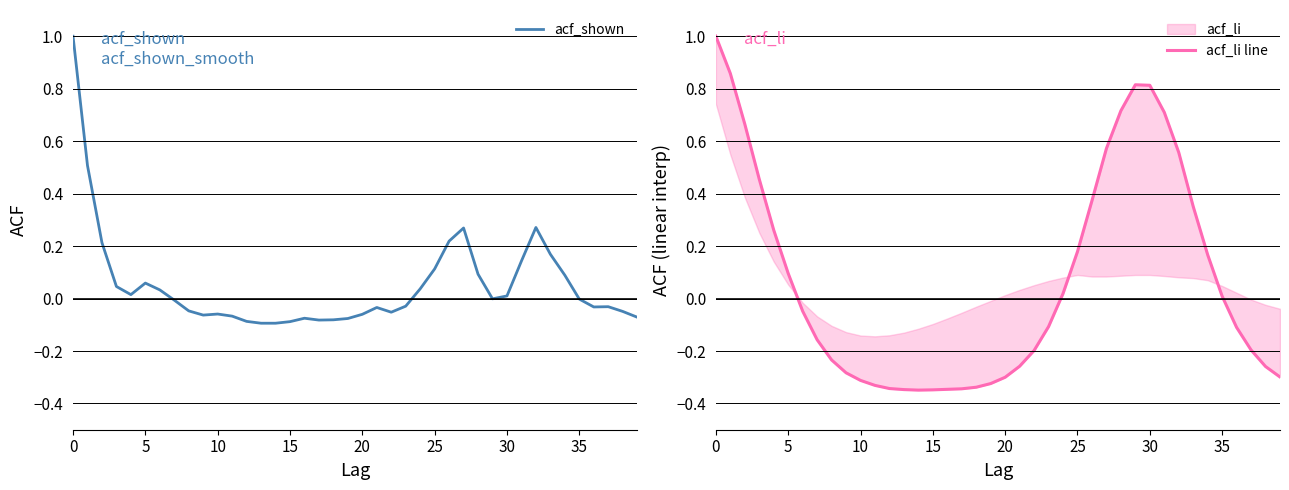

Reading left to right, what are all the values shown in this chart?

acf_shown: 1.0	0.5	0.2	0.0	0.0	0.1	0.0	-0.0	-0.0	-0.1	-0.1	-0.1	-0.1	-0.1	-0.1	-0.1	-0.1	-0.1	-0.1	-0.1	-0.1	-0.0	-0.1	-0.0	0.0	0.1	0.2	0.3	0.1	-0.0	0.0	0.1	0.3	0.2	0.1	-0.0	-0.0	-0.0	-0.0	-0.1
acf_li line: 1.0	0.9	0.7	0.5	0.3	0.1	-0.0	-0.2	-0.2	-0.3	-0.3	-0.3	-0.3	-0.3	-0.3	-0.3	-0.3	-0.3	-0.3	-0.3	-0.3	-0.3	-0.2	-0.1	0.0	0.2	0.4	0.6	0.7	0.8	0.8	0.7	0.6	0.4	0.2	0.0	-0.1	-0.2	-0.3	-0.3